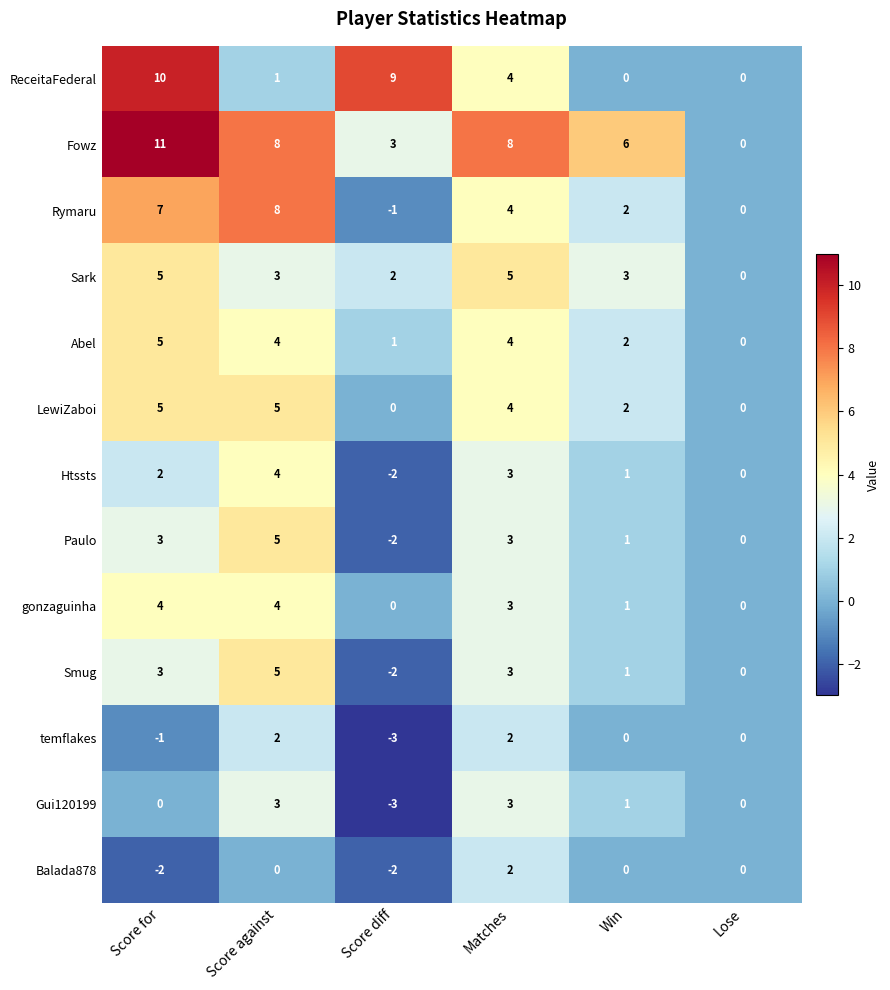

At which label does Rymaru first exceed 4?

Score for